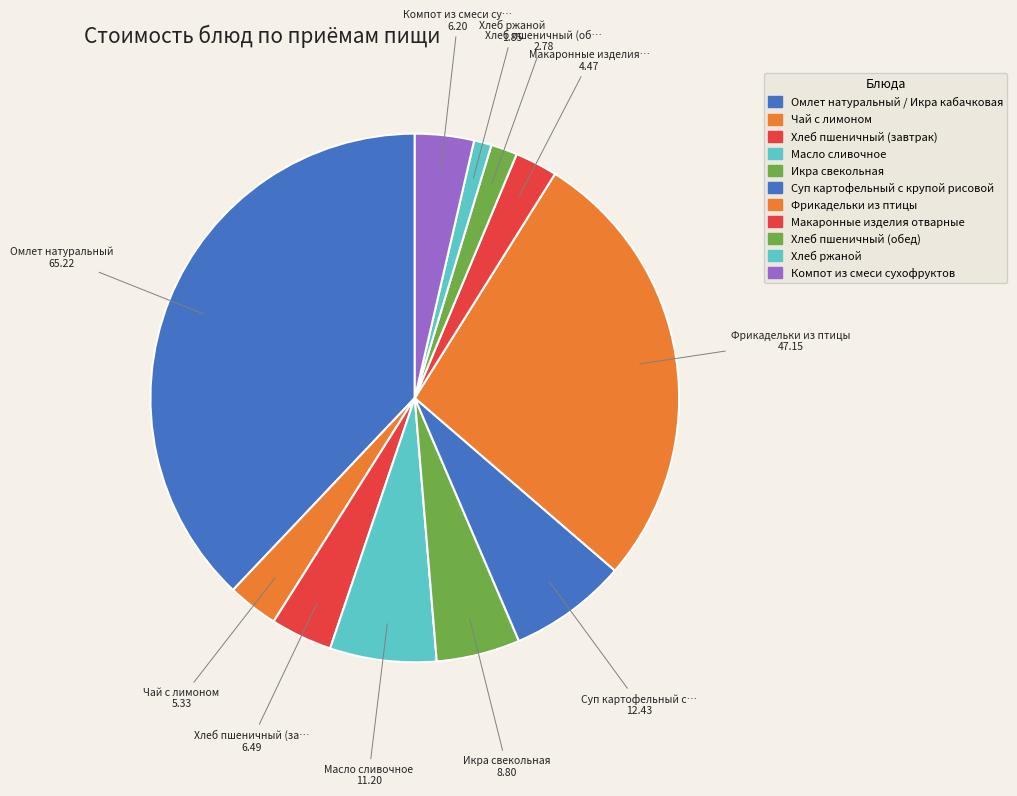

Is there a majority slice in this chart?

No